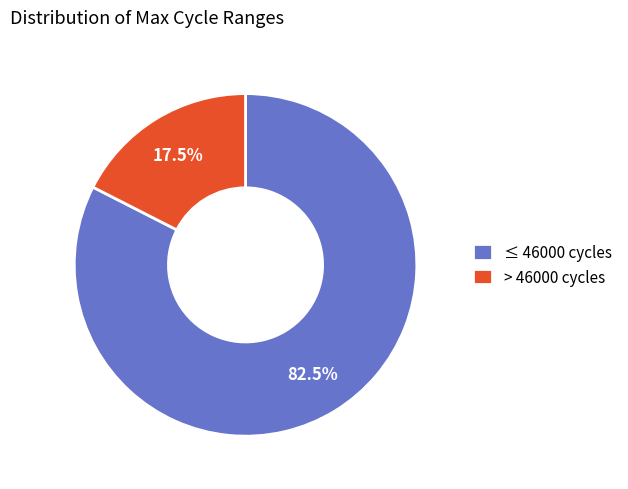

Which has a higher value, ≤ 46000 cycles or > 46000 cycles?

≤ 46000 cycles